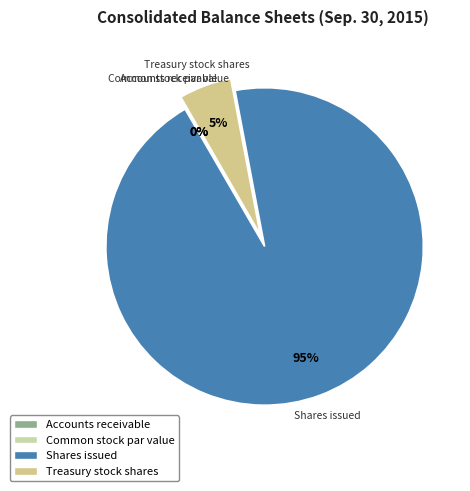

Is it true that Common stock par value is 6% of the pie?

False